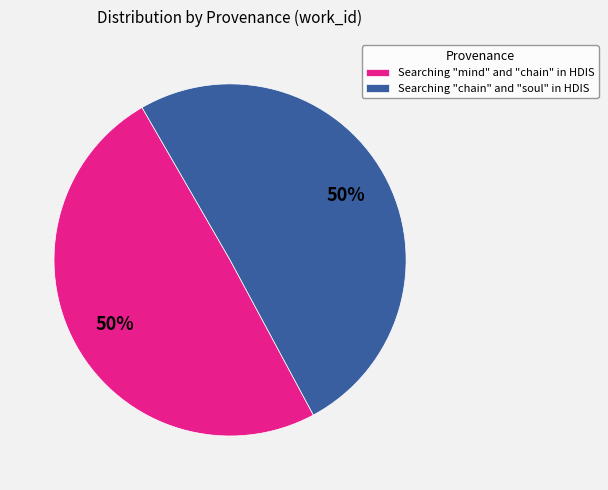

Count the number of slices in the pie.

2